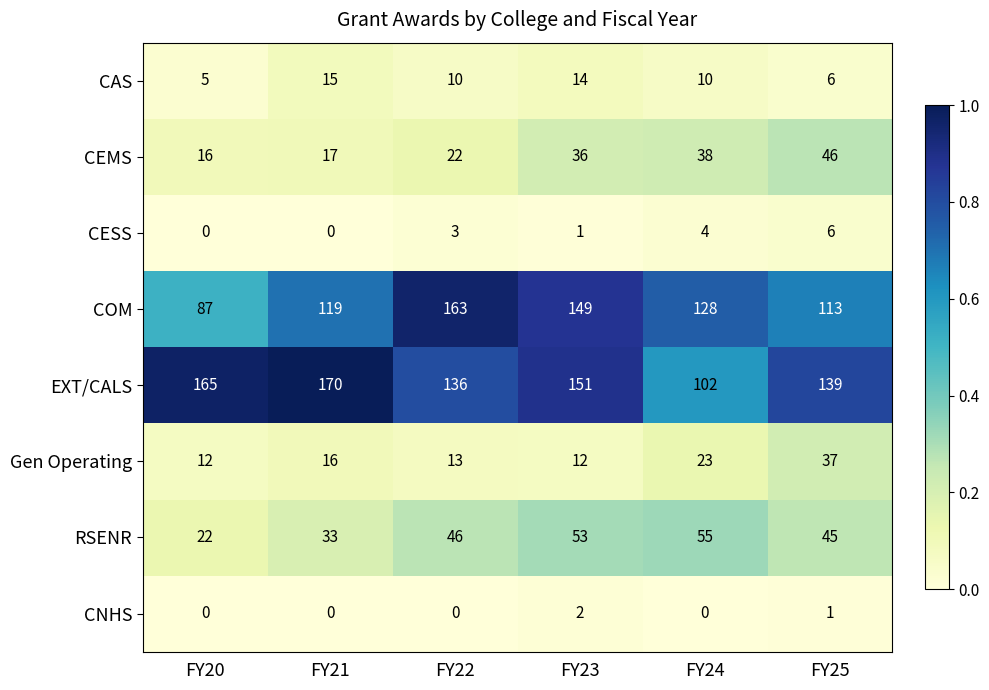

What is the maximum value shown in the chart?

170